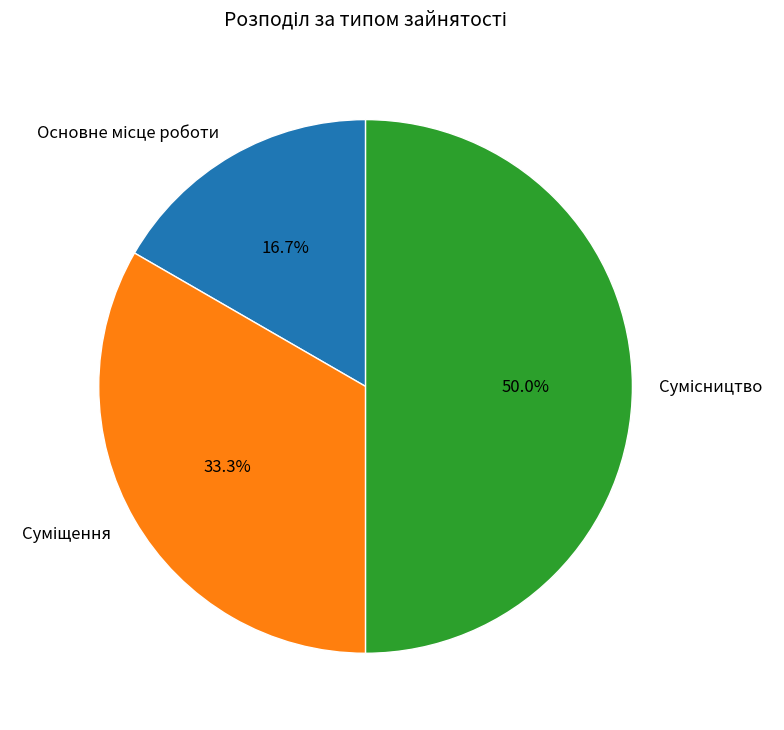

Between Основне місце роботи and Сумісництво, which is larger?

Сумісництво